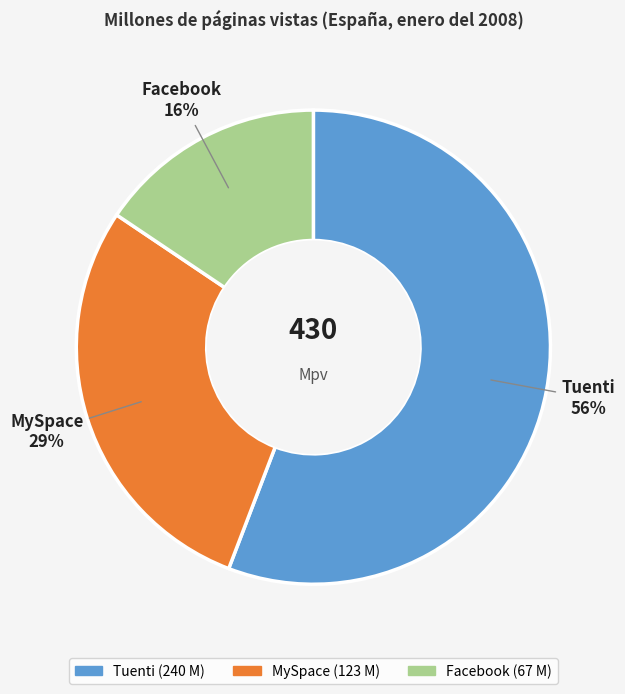

To the nearest percent, what percentage of the pie is MySpace?

29%